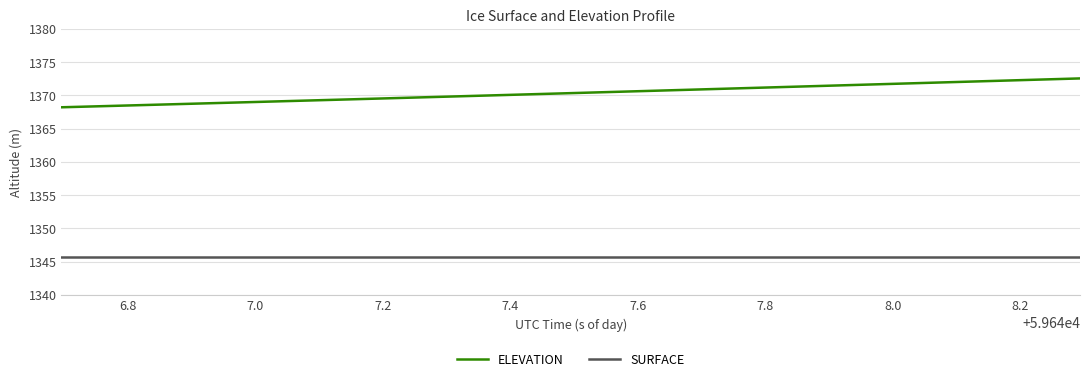

Which series has the largest range (max minus min)?

ELEVATION